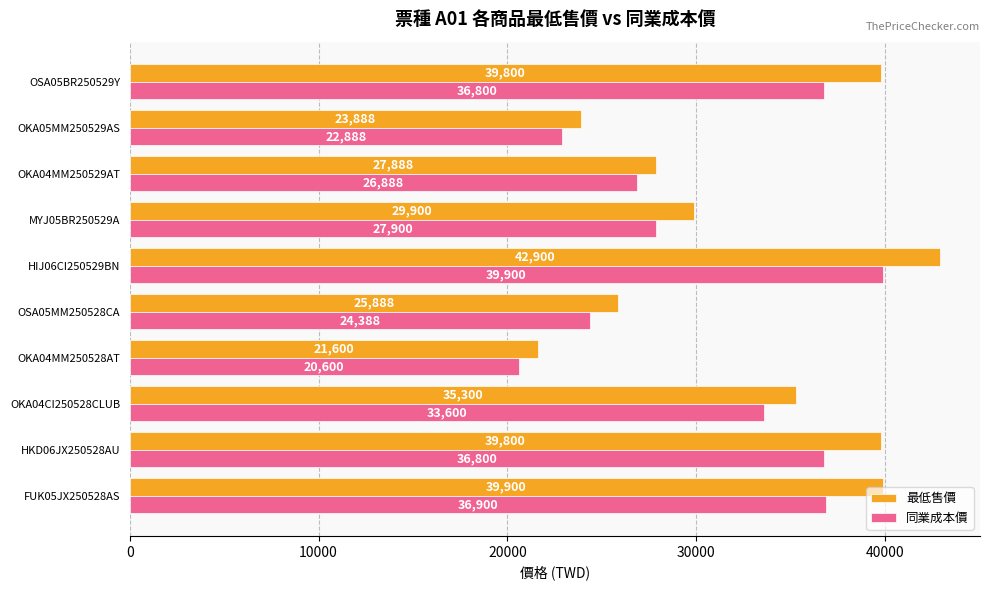

How many categories are shown in the chart?

10